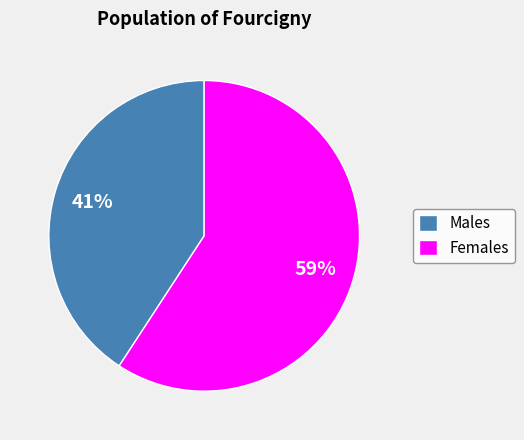

To the nearest percent, what portion does Males represent?

41%